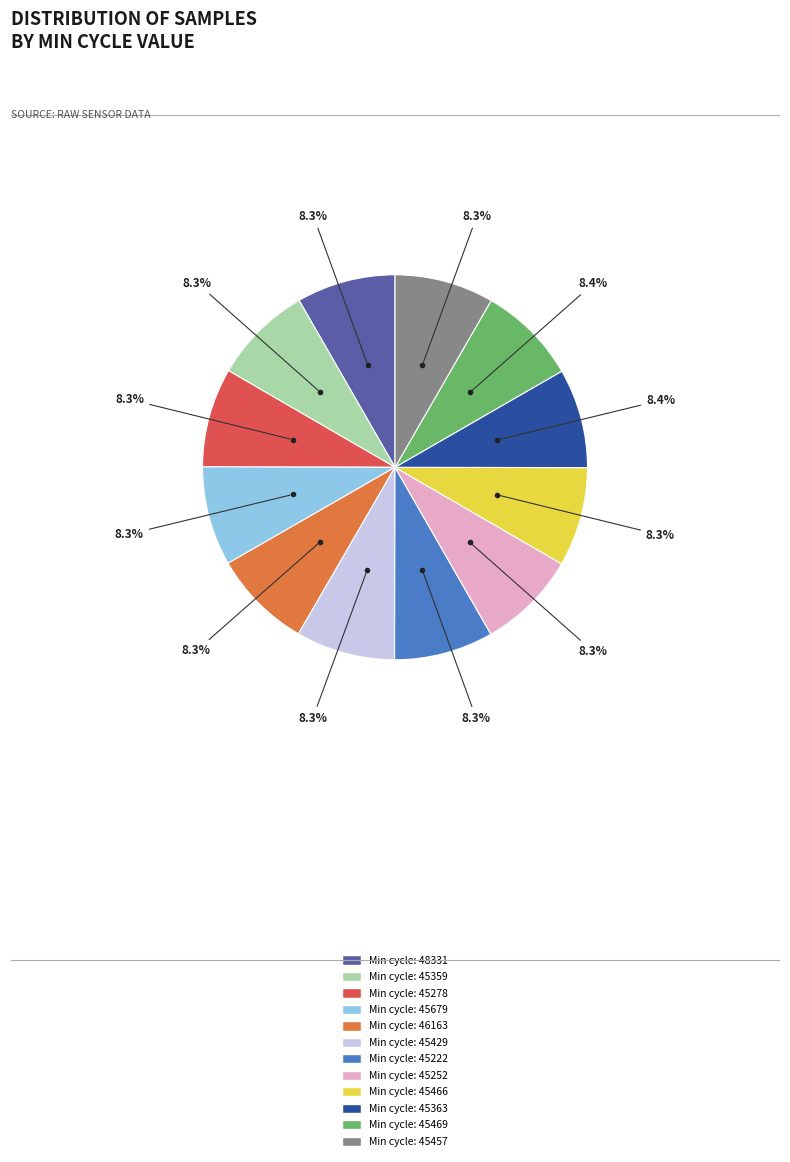

Is there any slice that represents more than half of the pie?

No